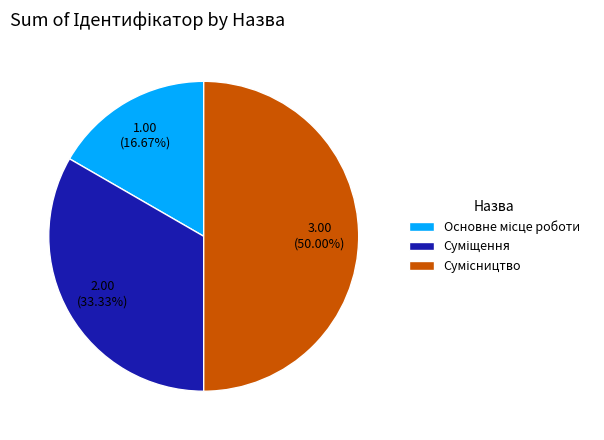

Which category has the biggest portion of the pie?

Сумісництво